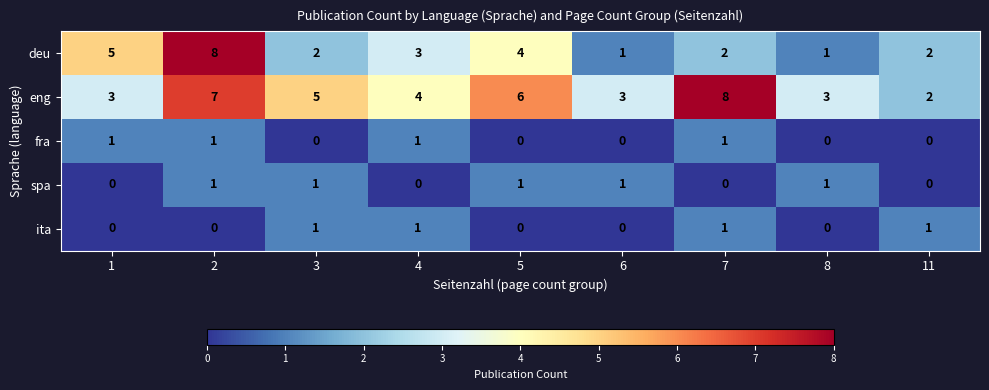

Which series has the largest range (max minus min)?

deu